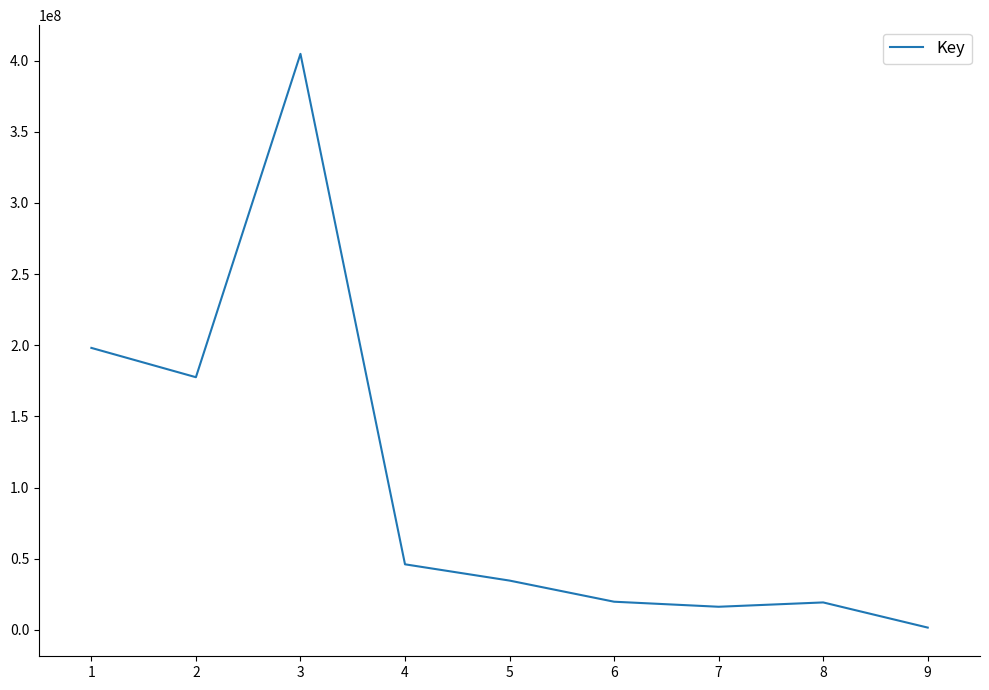

Is it true that the value at 3 is 234230955?

False